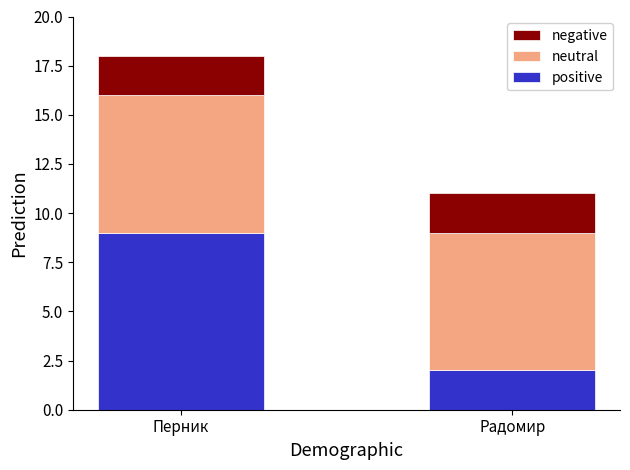

At which category is the sum across all series the highest?

Перник